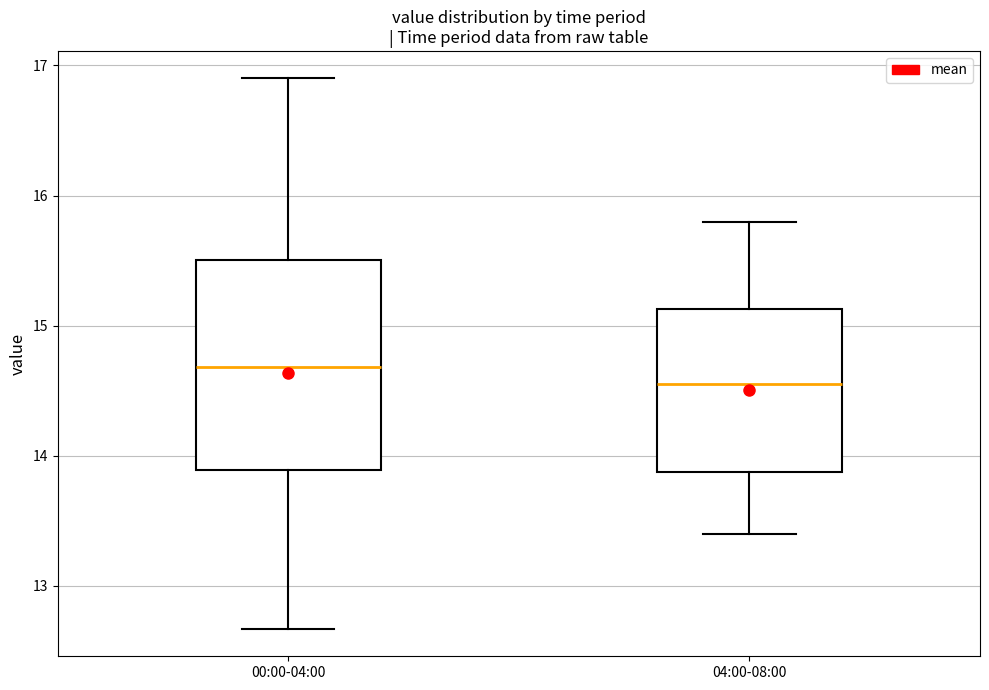

Comparing the boxes themselves (not the whiskers), which one is the tallest?

00:00-04:00